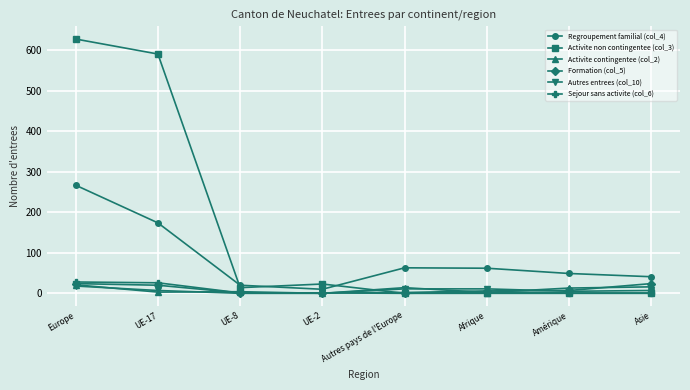

Is the value of Sejour sans activite (col_6) at UE-8 greater than the value of Activite non contingentee (col_3) at UE-8?

No